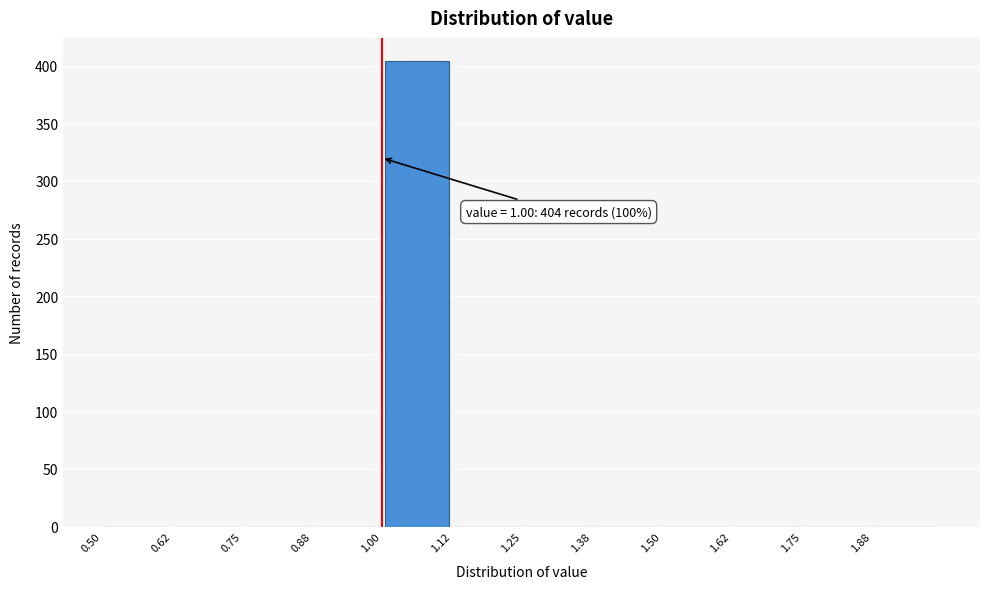

Which range on the x-axis has the tallest bar?

1.000 to 1.125